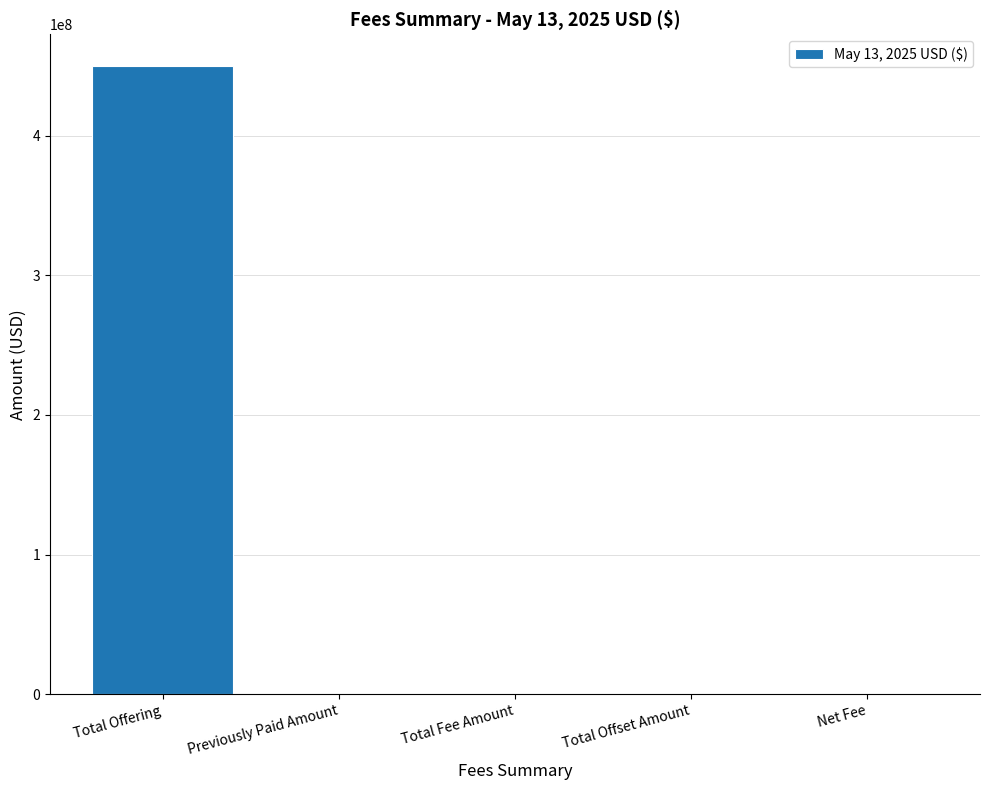

Which category has the highest value across all series?

Total Offering